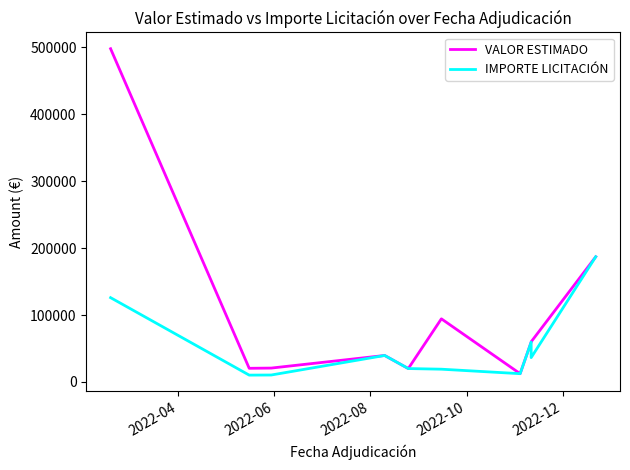

At which category does the chart reach its minimum across all series?

2022-06